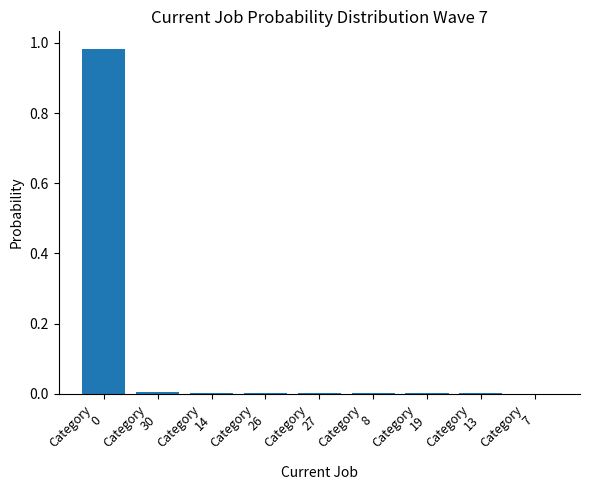

Are the bars horizontal?

No